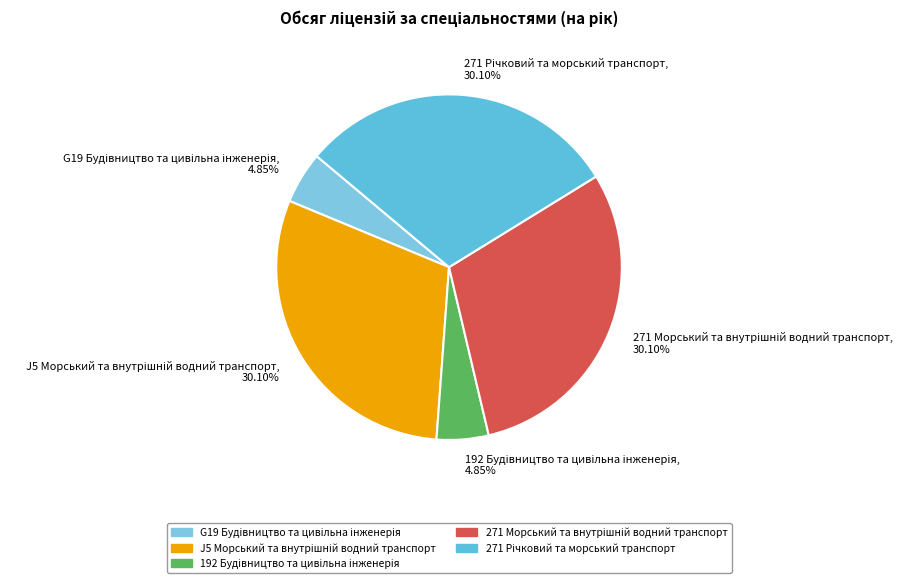

Is there any slice that represents more than half of the pie?

No